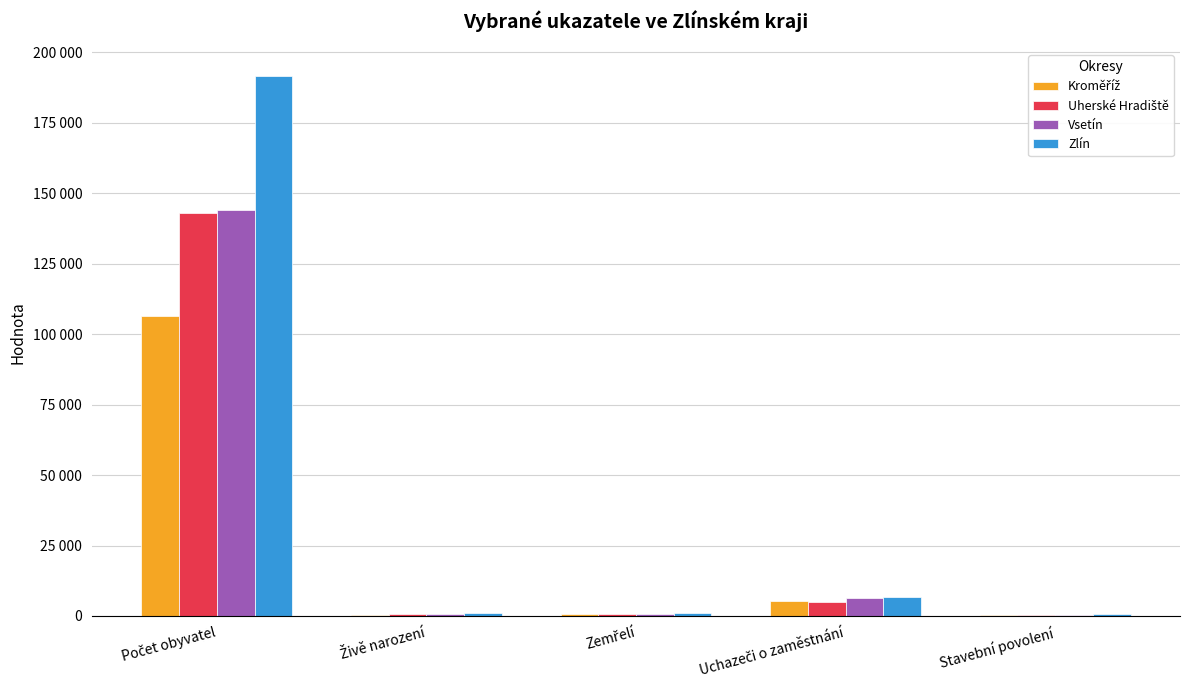

What is the difference between the second highest and minimum values in the Kroměříž series?

4876